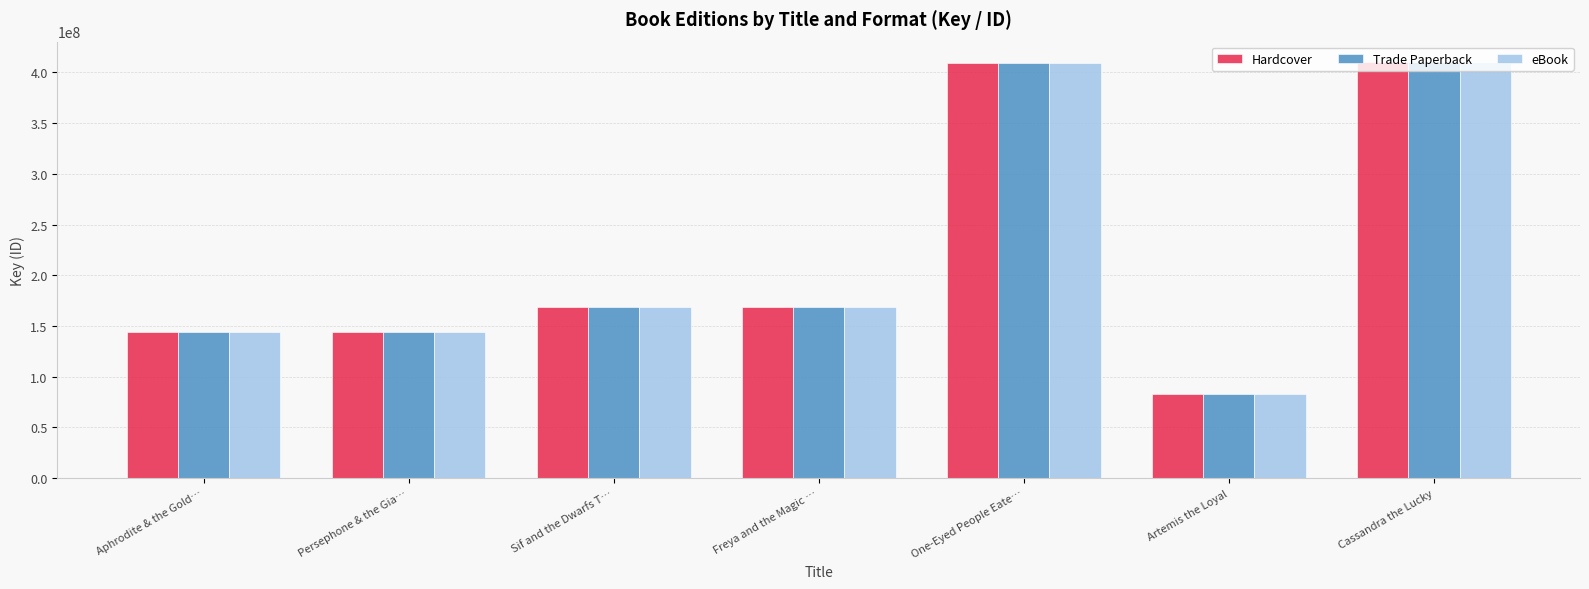

At which label does eBook first exceed 169066484?

Sif and the Dwarfs T…